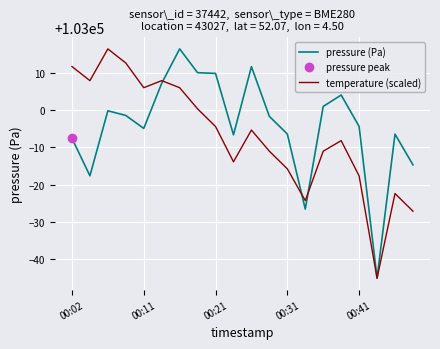

What is the lowest value of the pressure (Pa) series?

102955.0